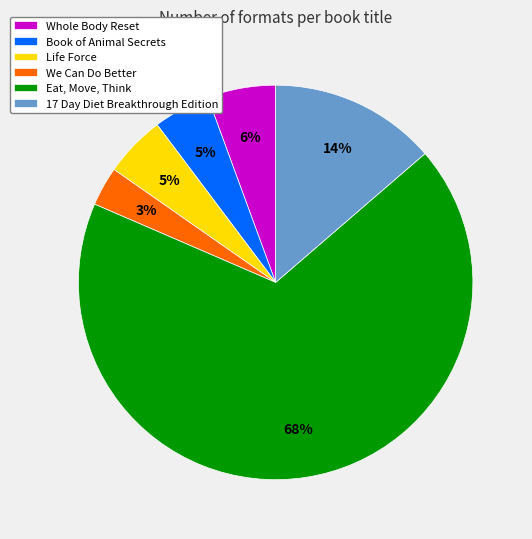

To the nearest percent, what is the average slice percentage?

17%